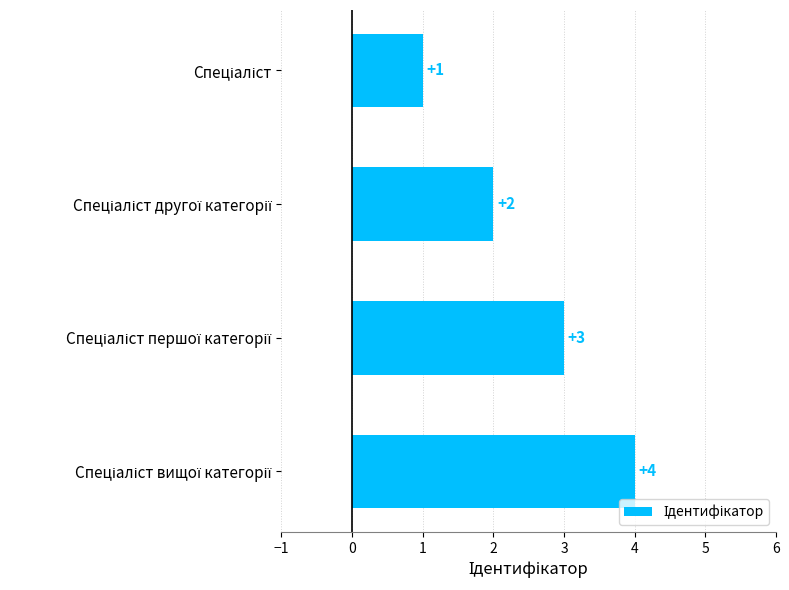

What is the maximum value shown in the chart?

4